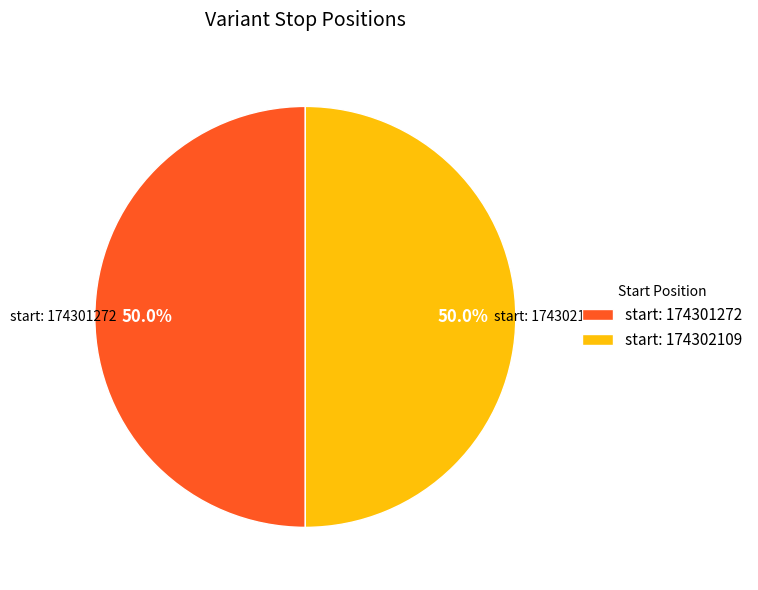

How much of the chart is everything except start: 174302109?

50.0%